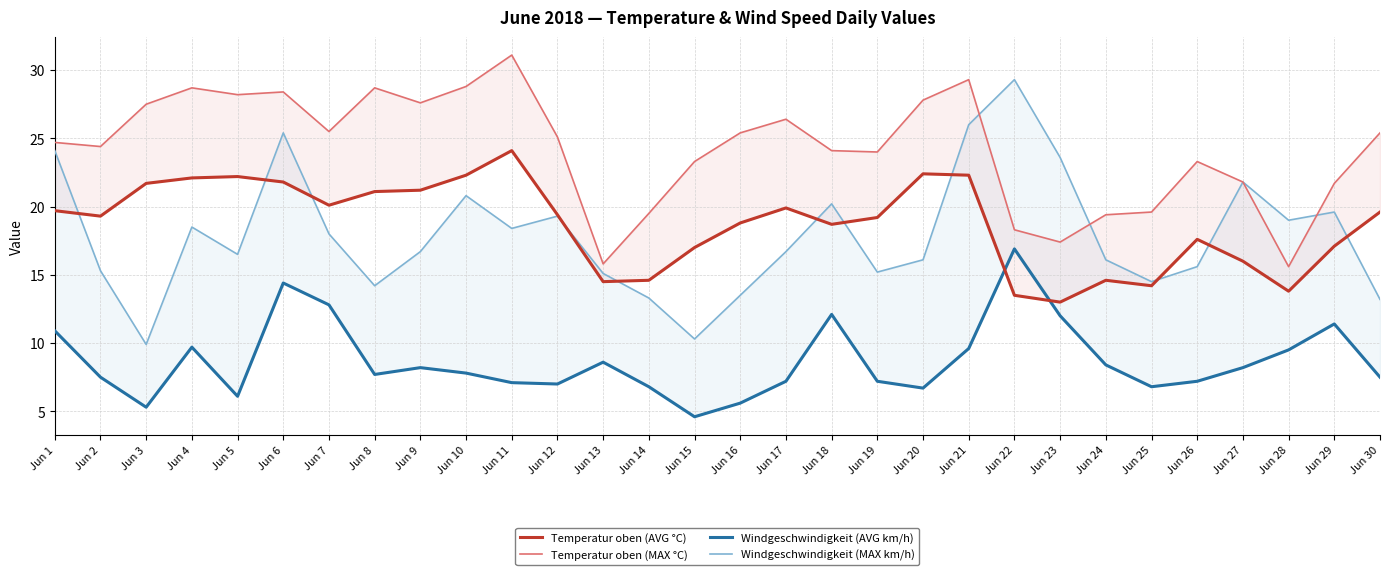

What is the value of the Temperatur oben (MAX °C) point at the 3rd from the left?

27.5